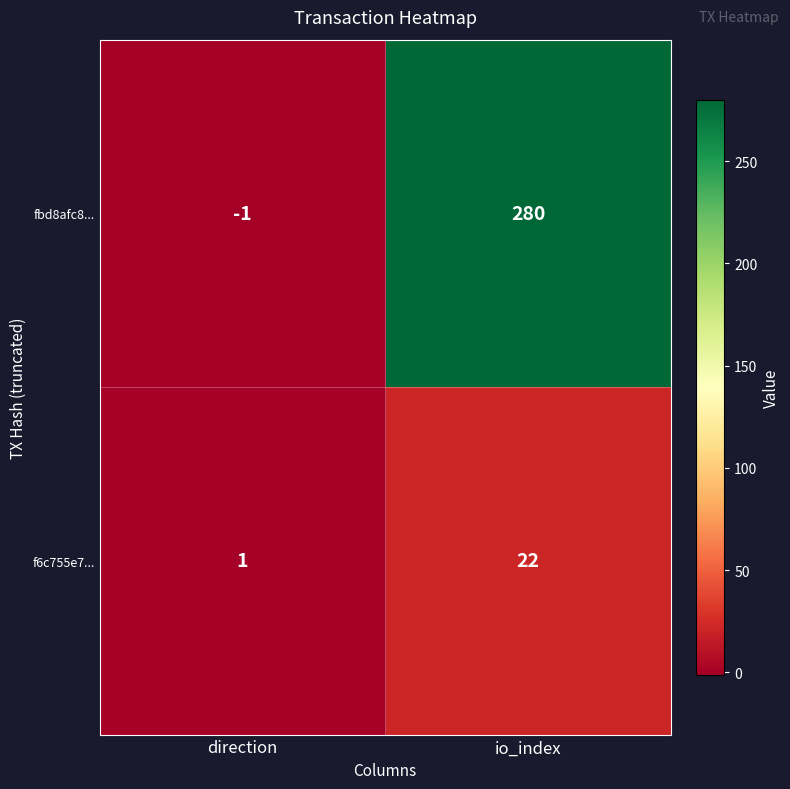

What is the maximum value shown in the chart?

280